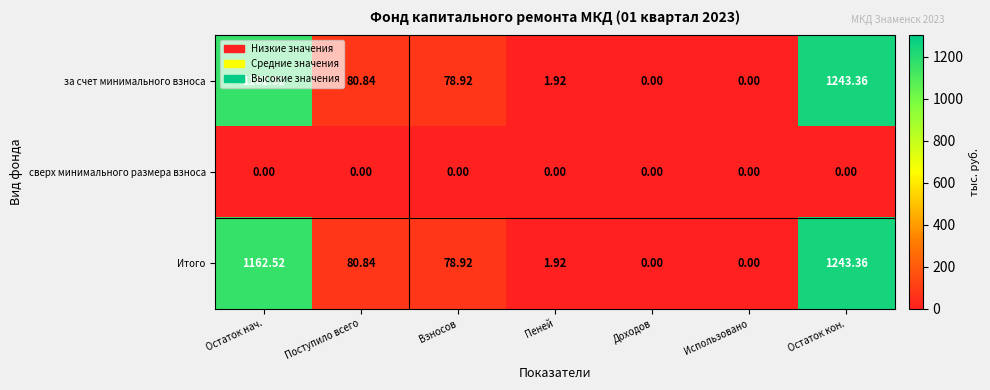

Is the value of за счет минимального взноса at Пеней greater than the value of Итого at Доходов?

Yes